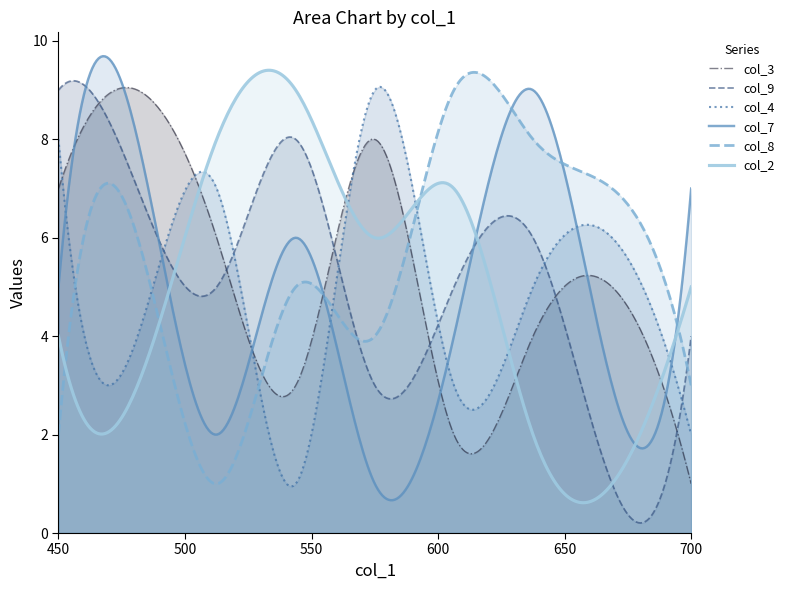

True or false: col_3 has a value of 3 at 4.

True